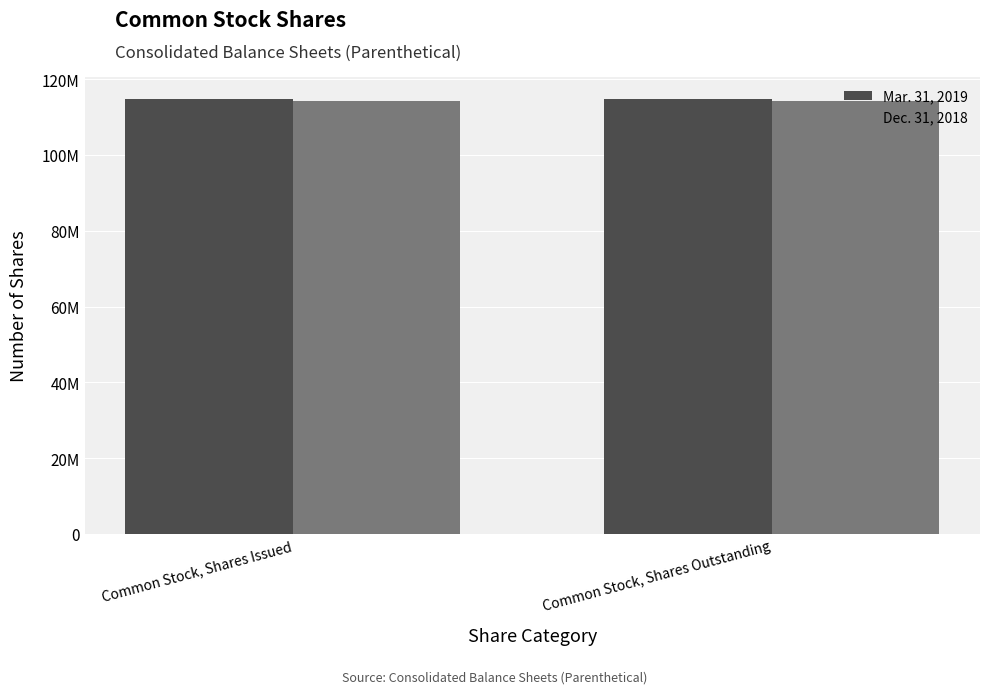

At which category is the sum across all series the highest?

Common Stock, Shares Issued